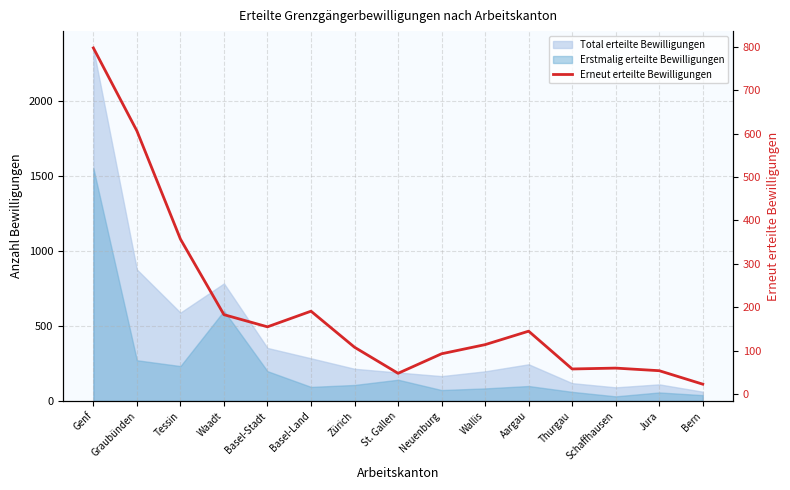

Where is the data nearest to the value 410?

Tessin